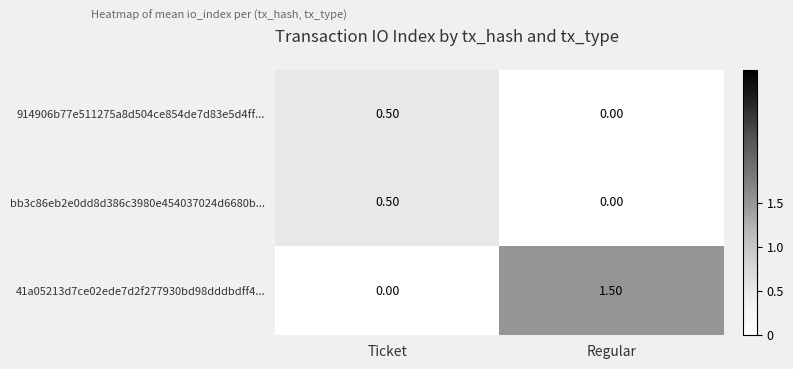

Where is 41a05213d7ce02ede7d2f277930bd98dddbdff4... nearest to the value 0?

Ticket